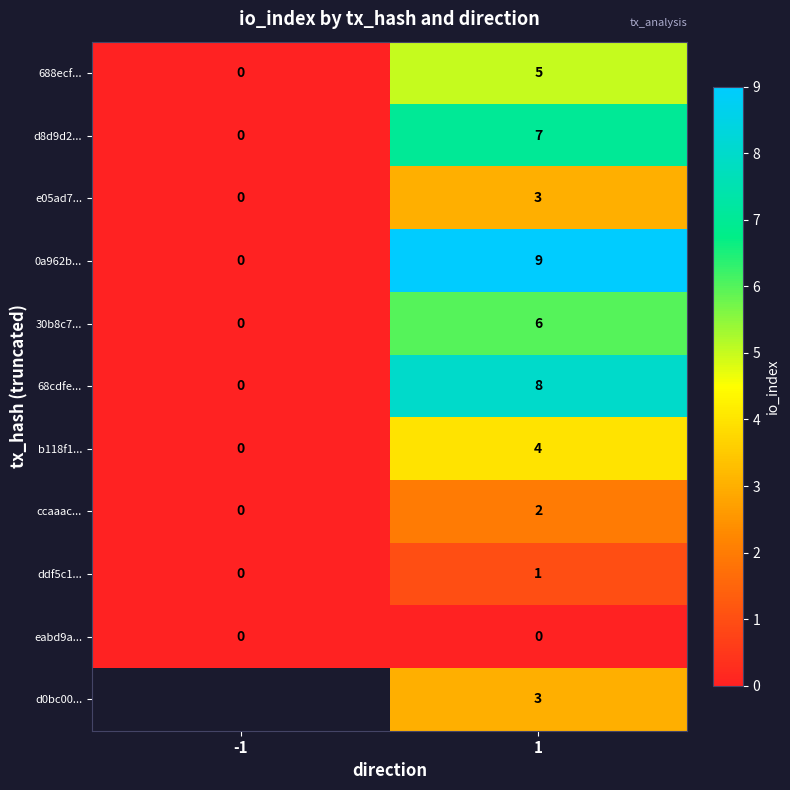

Rank the categories by ddf5c1... value from highest to lowest.

1, -1